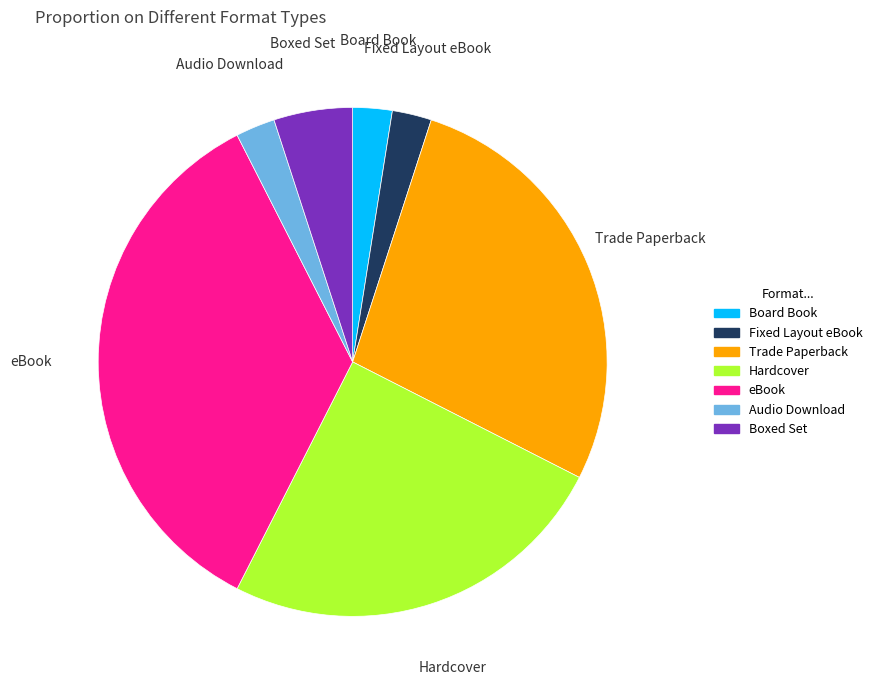

Is there a majority slice in this chart?

No